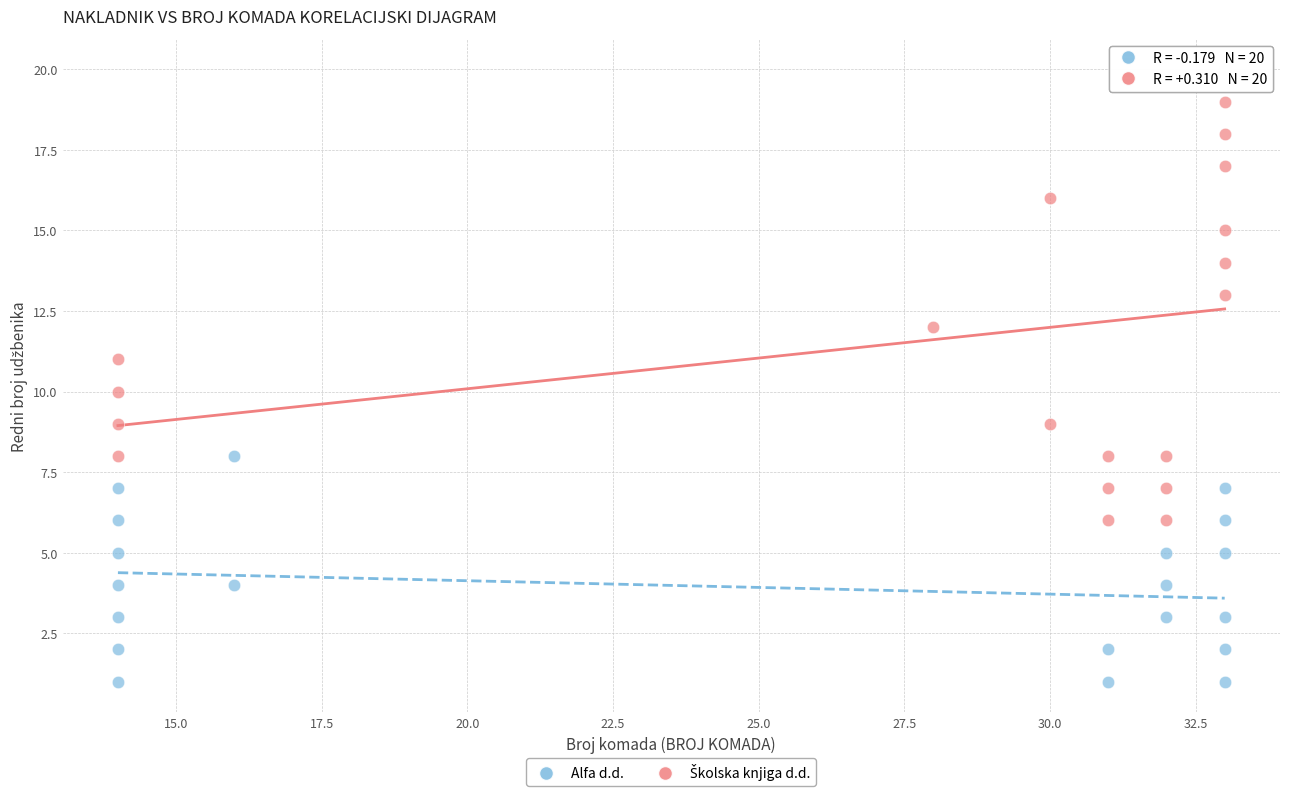

Which series reaches the minimum Y coordinate?

Alfa d.d.